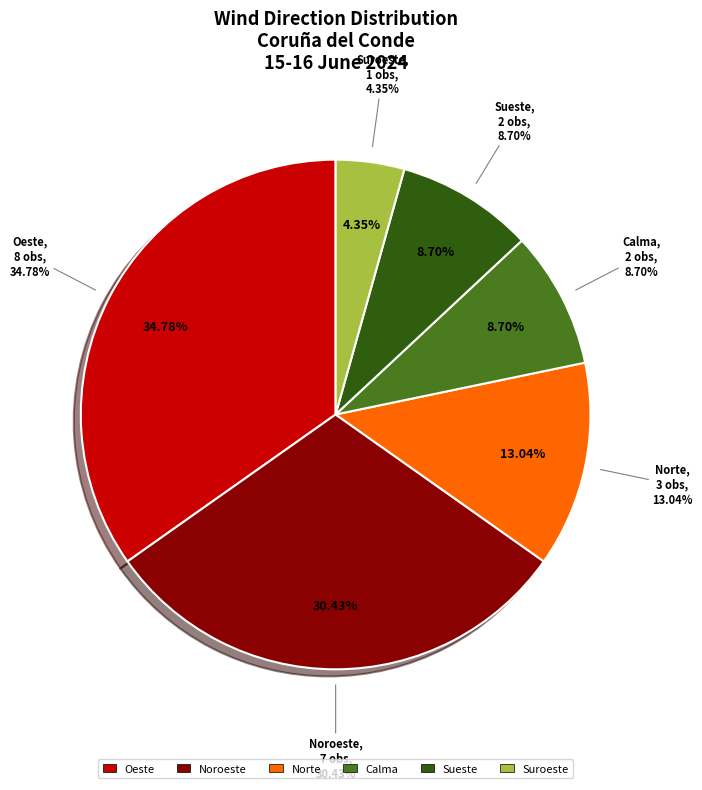

To the nearest percent, what portion does Oeste represent?

35%